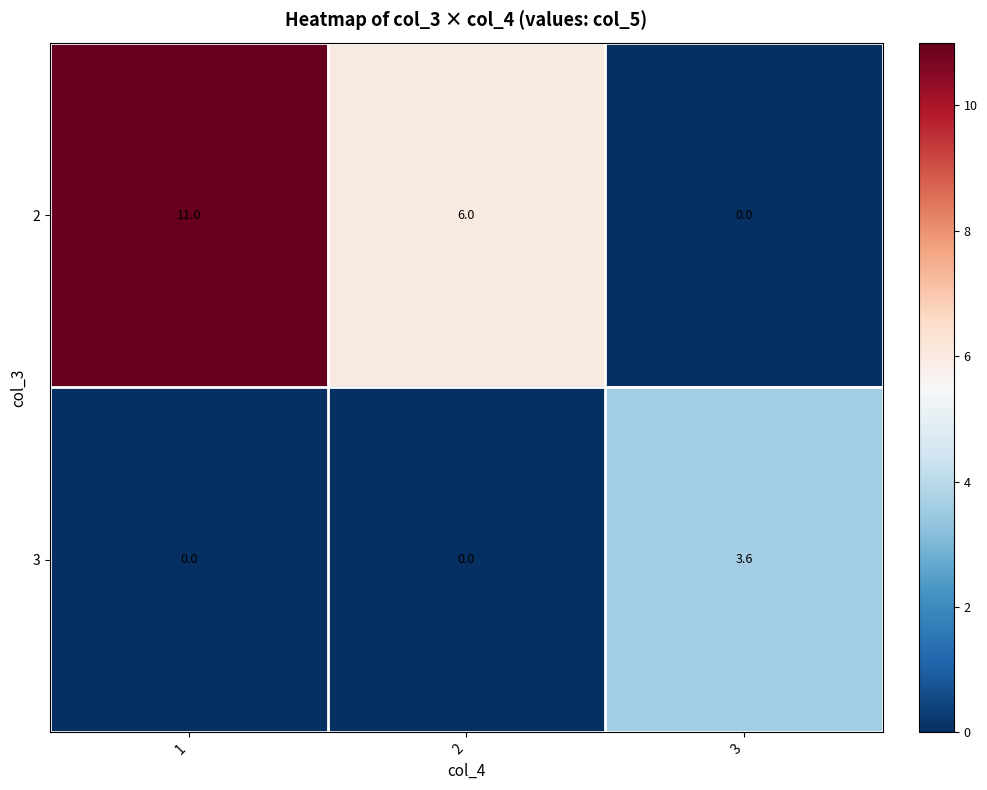

What is the greatest value displayed?

11.0